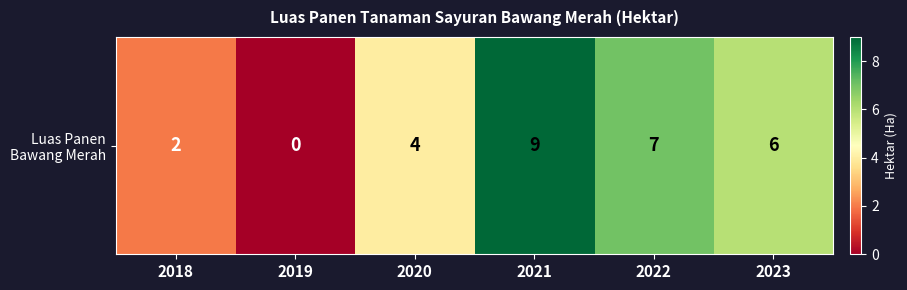

Where is the data nearest to the value 4?

2020